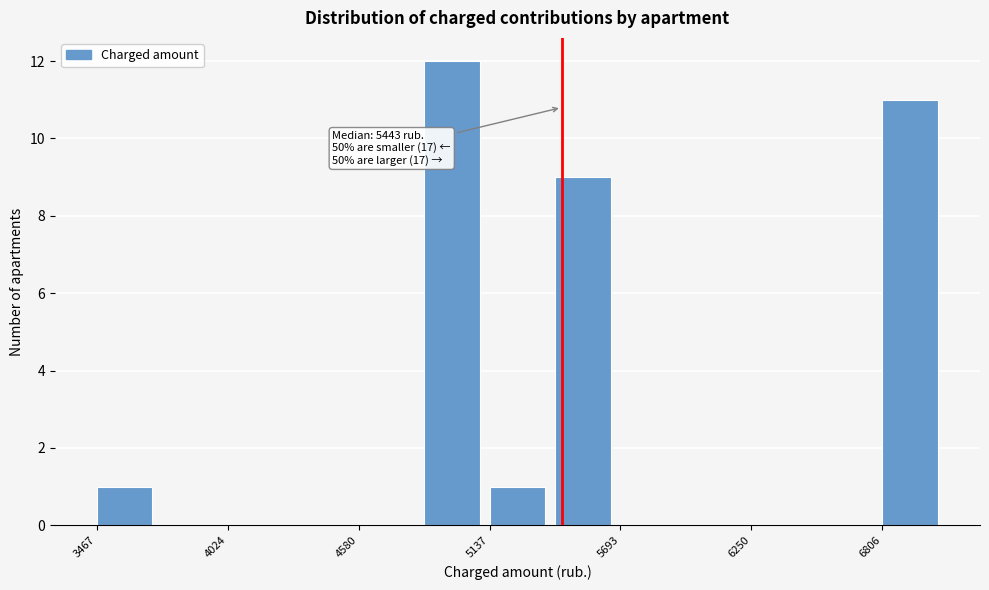

Read against the x-axis, roughly where is the centre of the tallest bar?

5000